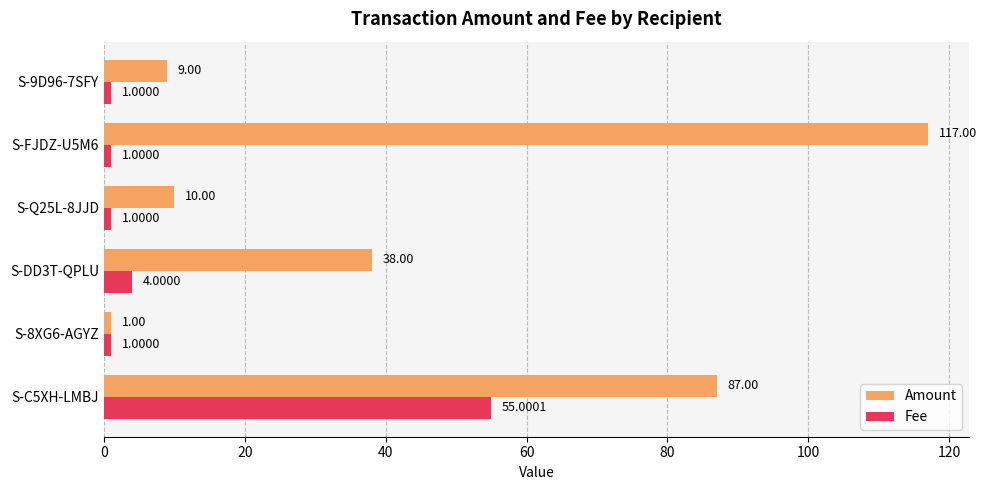

Which series has the largest total across all categories?

Amount